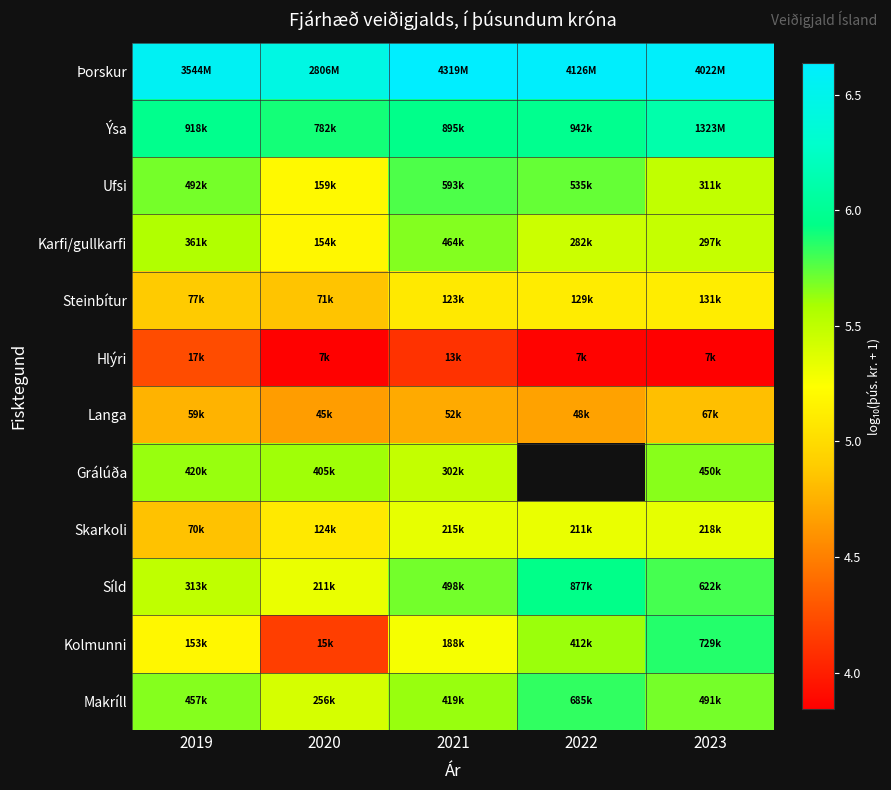

What is the minimum value shown in the chart?

3.8